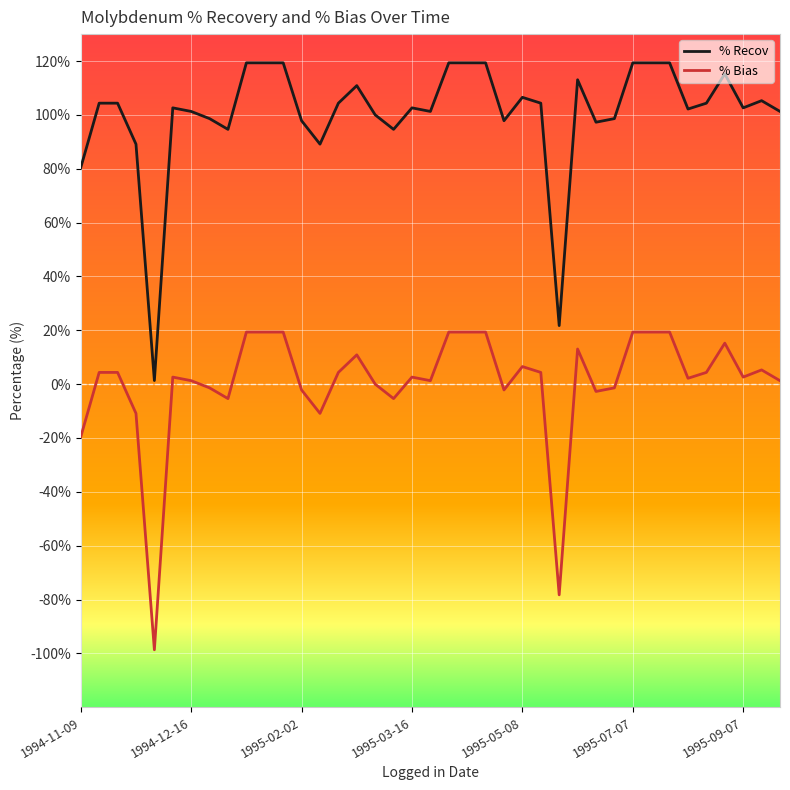

What is the smallest value displayed?

-98.7